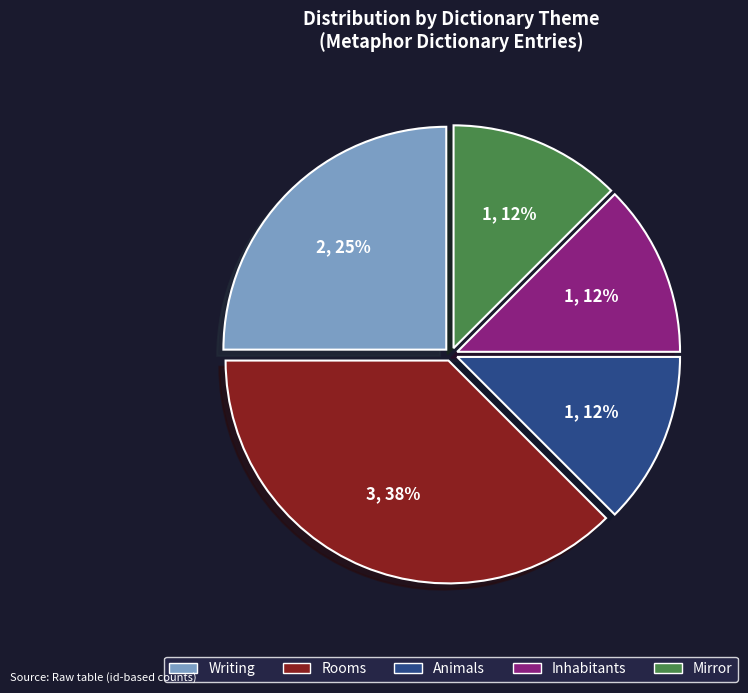

How many slices are in this pie chart?

5